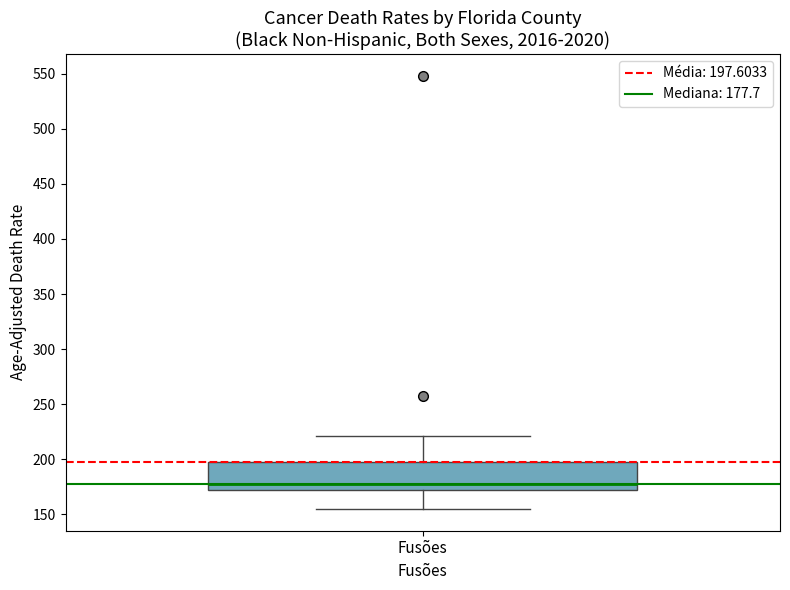

Read this box plot against the y-axis: the position of the median line, the range covered by the box, and the ends of both whiskers. The values are not printed on the chart, so give them approximately, as read against the axis.

median 180, box 170 to 200, whiskers 155 to 220